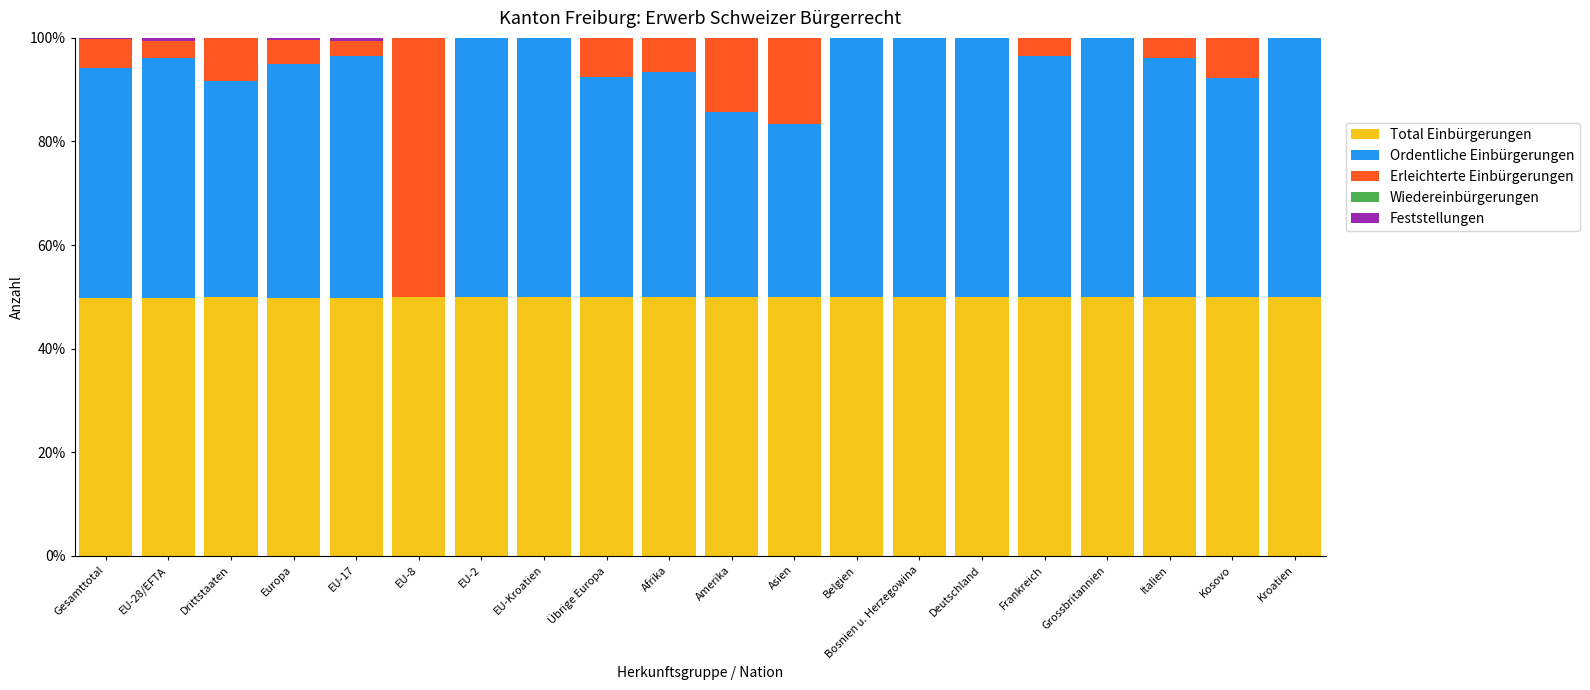

What is the total value across all series at EU-28/EFTA?

100.0